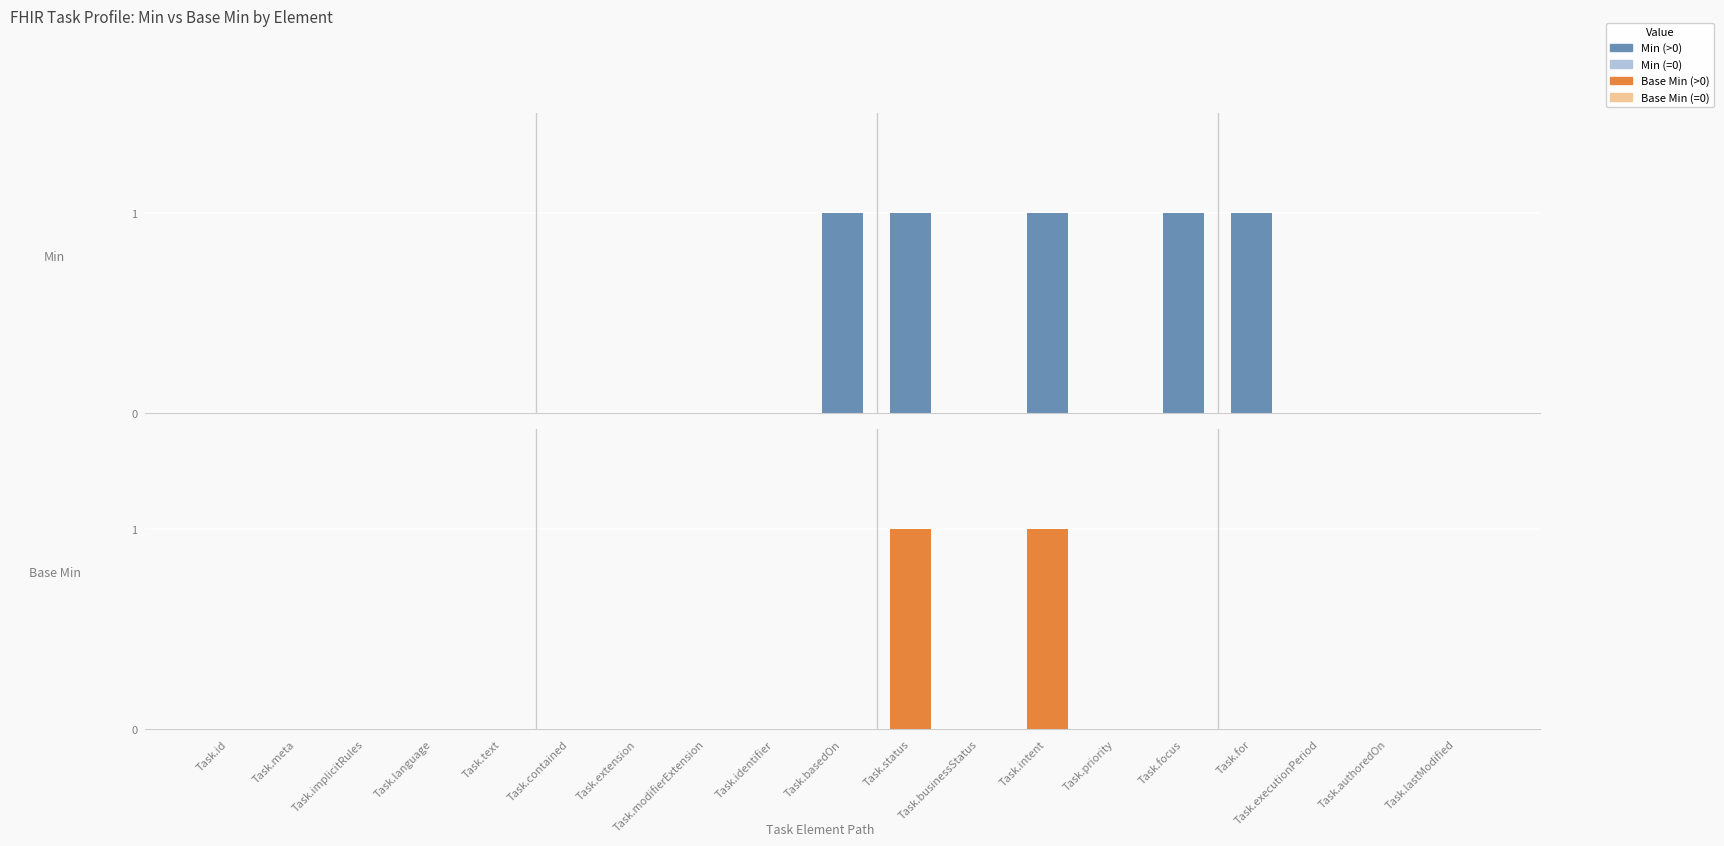

Are the bars horizontal?

No